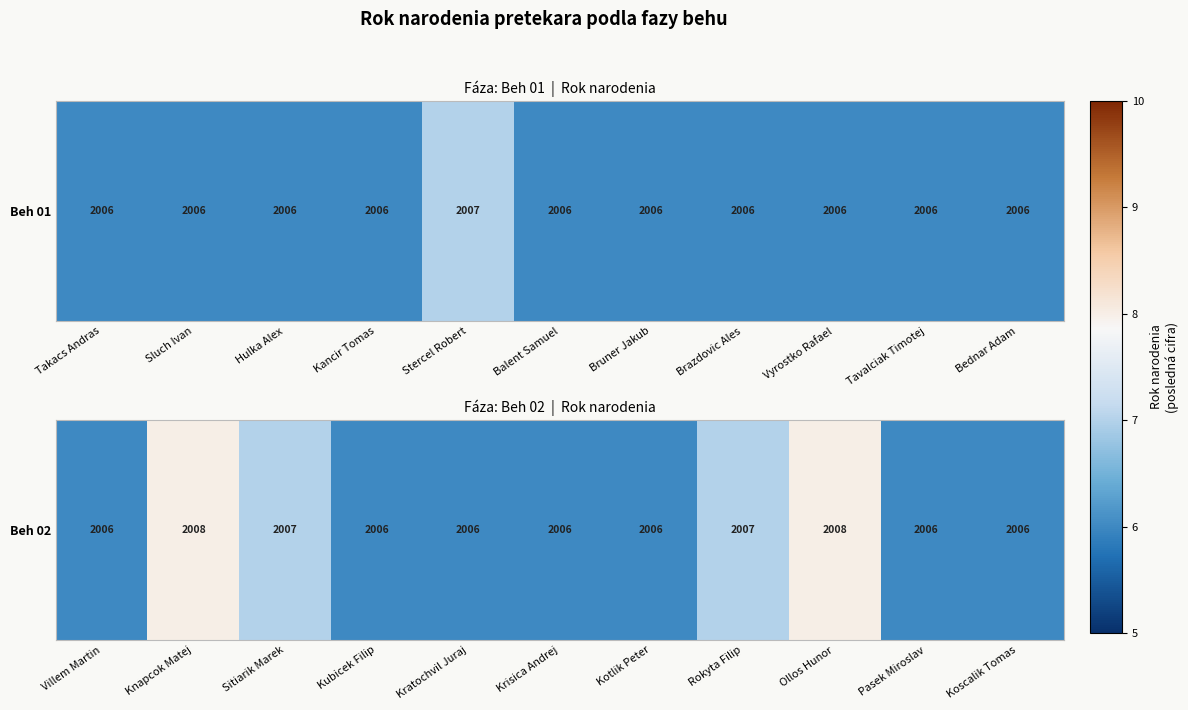

What value does the data have at Kubicek Filip?

6